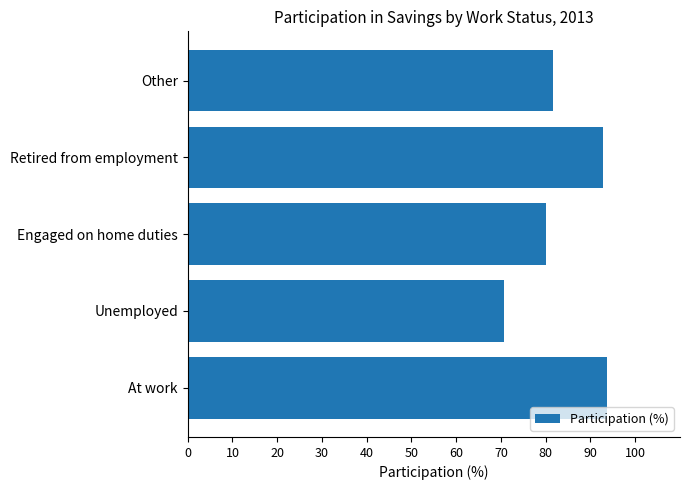

Reading bottom to top, what are all the values shown in this chart?

93.6	70.7	80.0	92.9	81.6